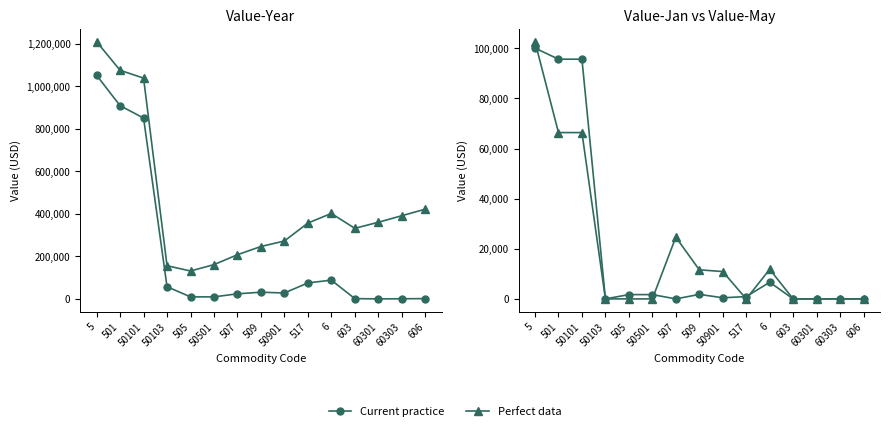

The value of Perfect data at 50103 is 0. True or false?

True